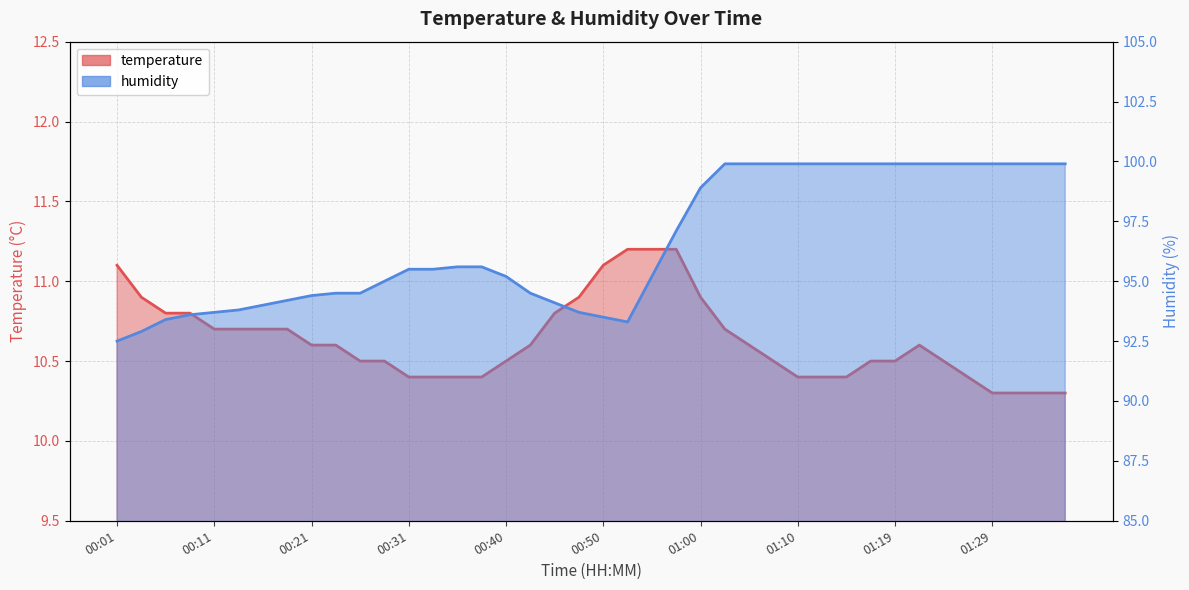

True or false: humidity and temperature cross at least once.

False